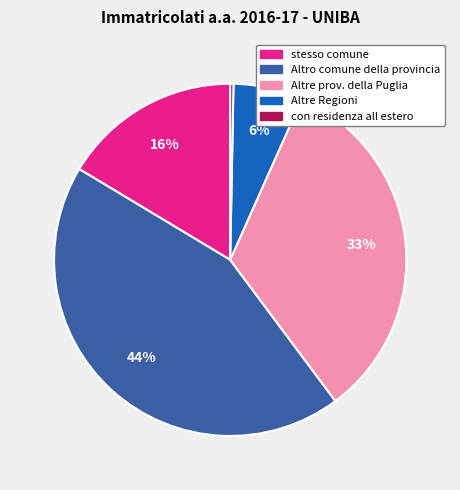

To the nearest percent, what percentage of the pie is Altre Regioni?

6%